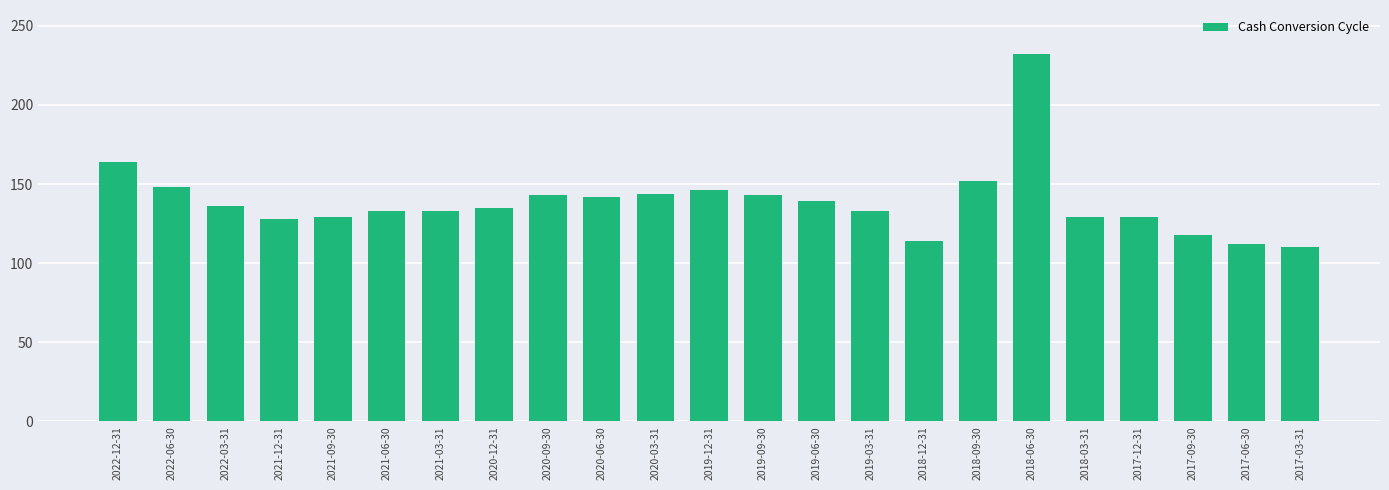

Which has a higher value, 2019-12-31 or 2021-03-31?

2019-12-31